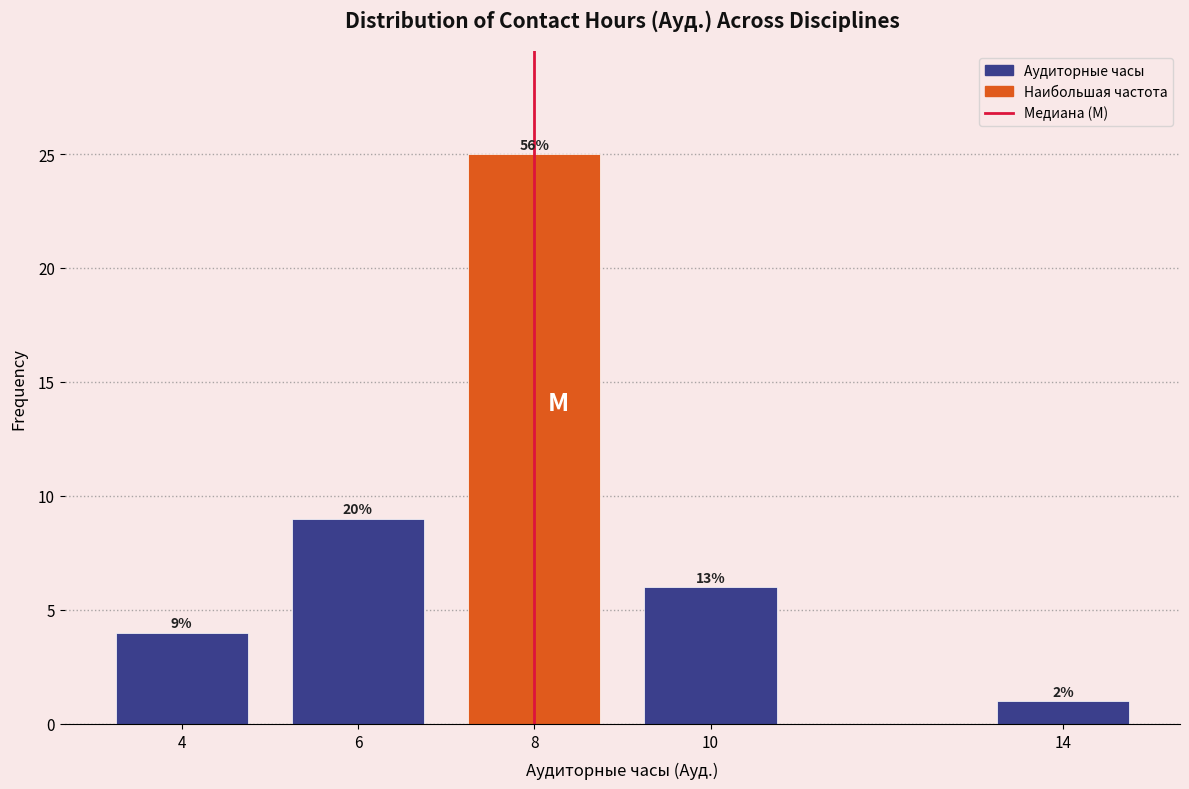

Are the bars horizontal?

No